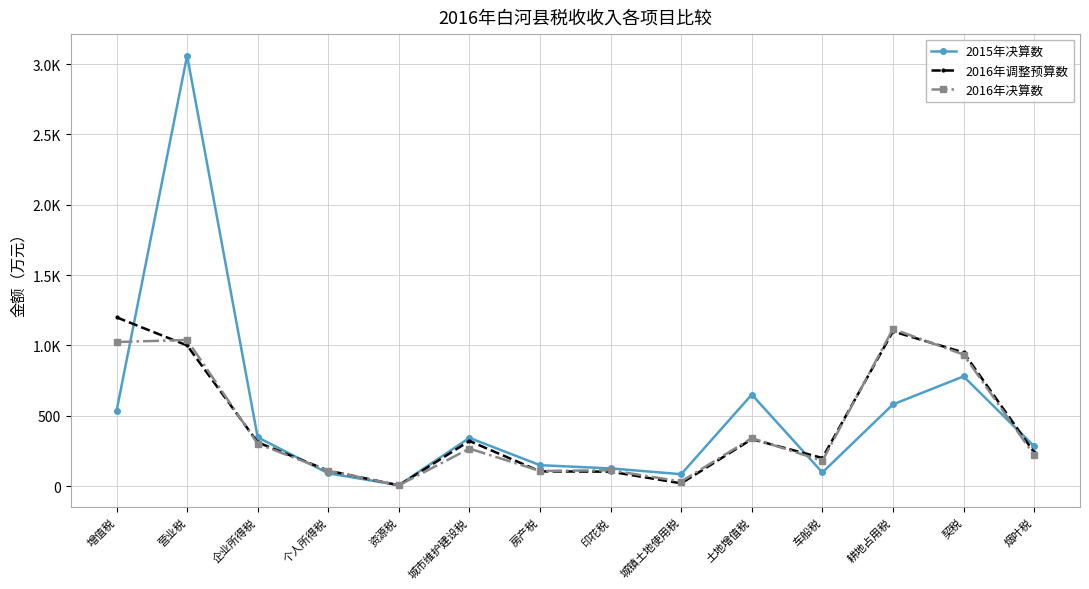

What are all the series names shown in the legend?

2015年决算数, 2016年调整预算数, 2016年决算数